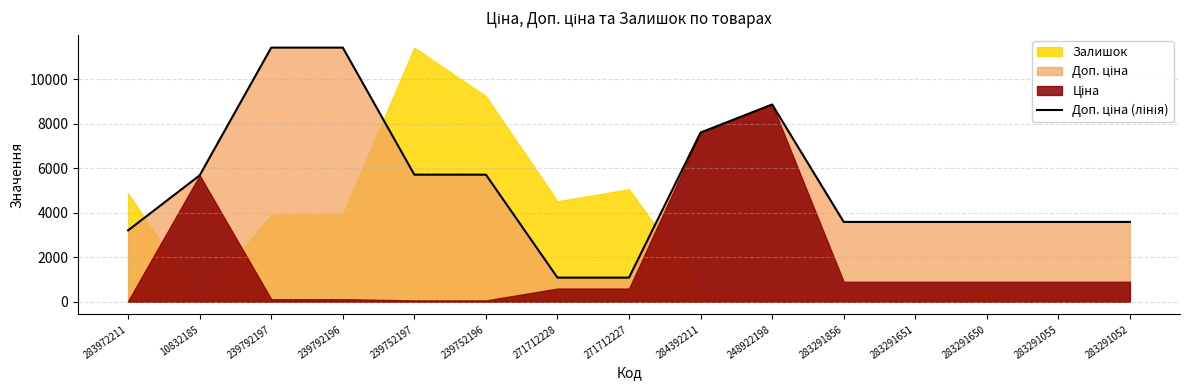

At which label does the data first exceed 3583?

10832185